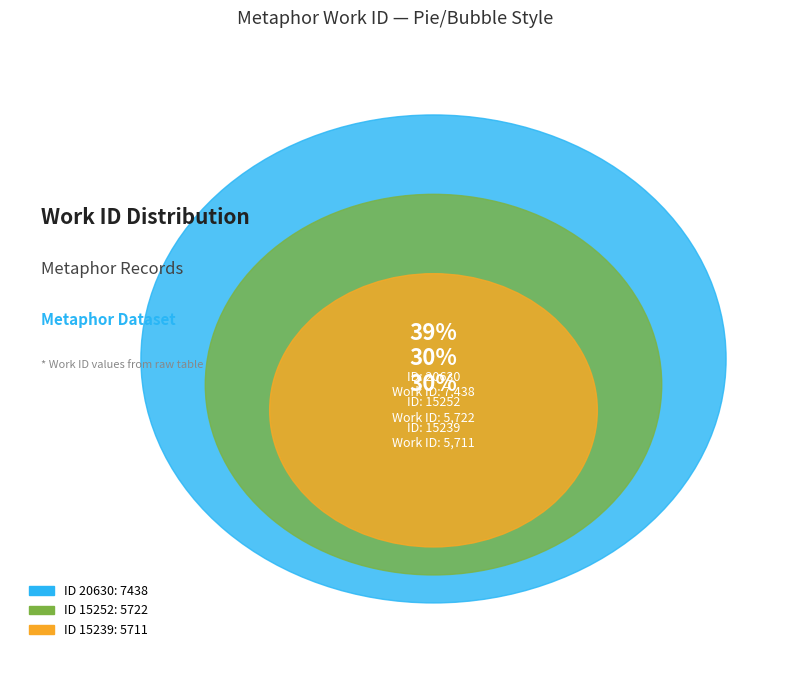

To the nearest percent, what is the difference between the largest and smallest slice percentages?

9%